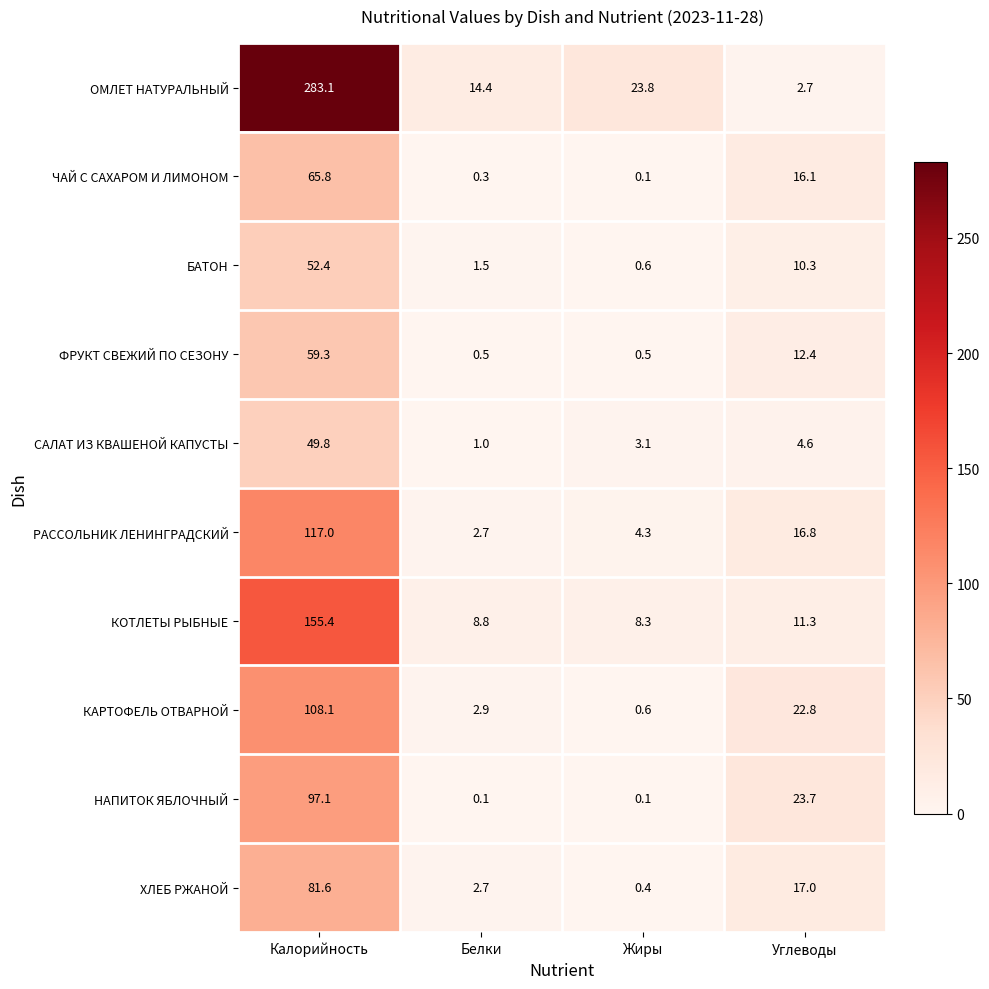

The value of БАТОН at Углеводы is 10.3. True or false?

True